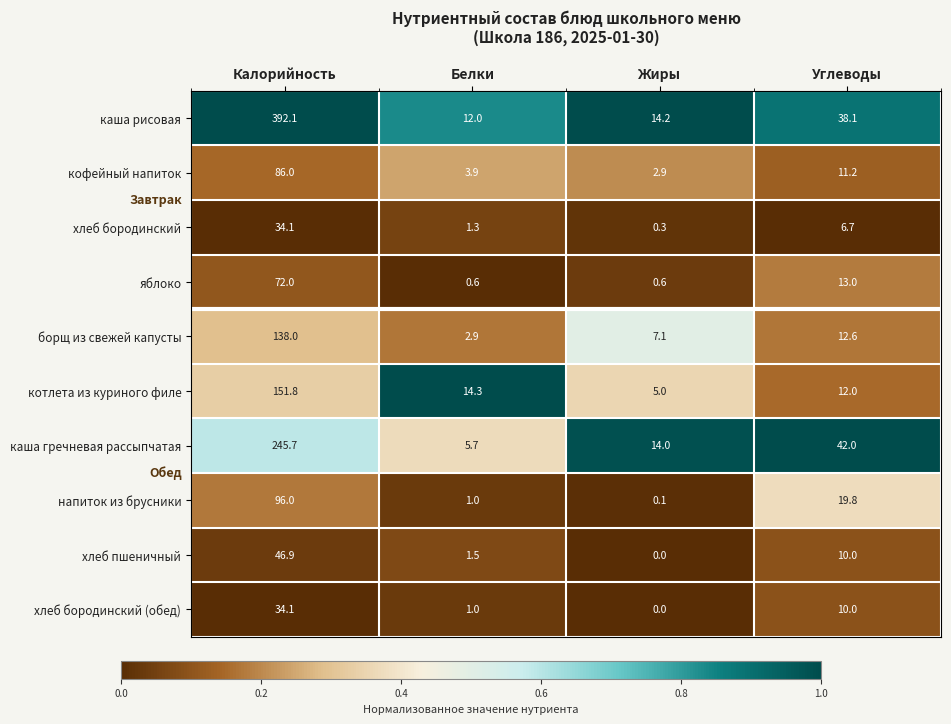

List the labels in order of борщ из свежей капусты value, largest first.

Калорийность, Углеводы, Жиры, Белки